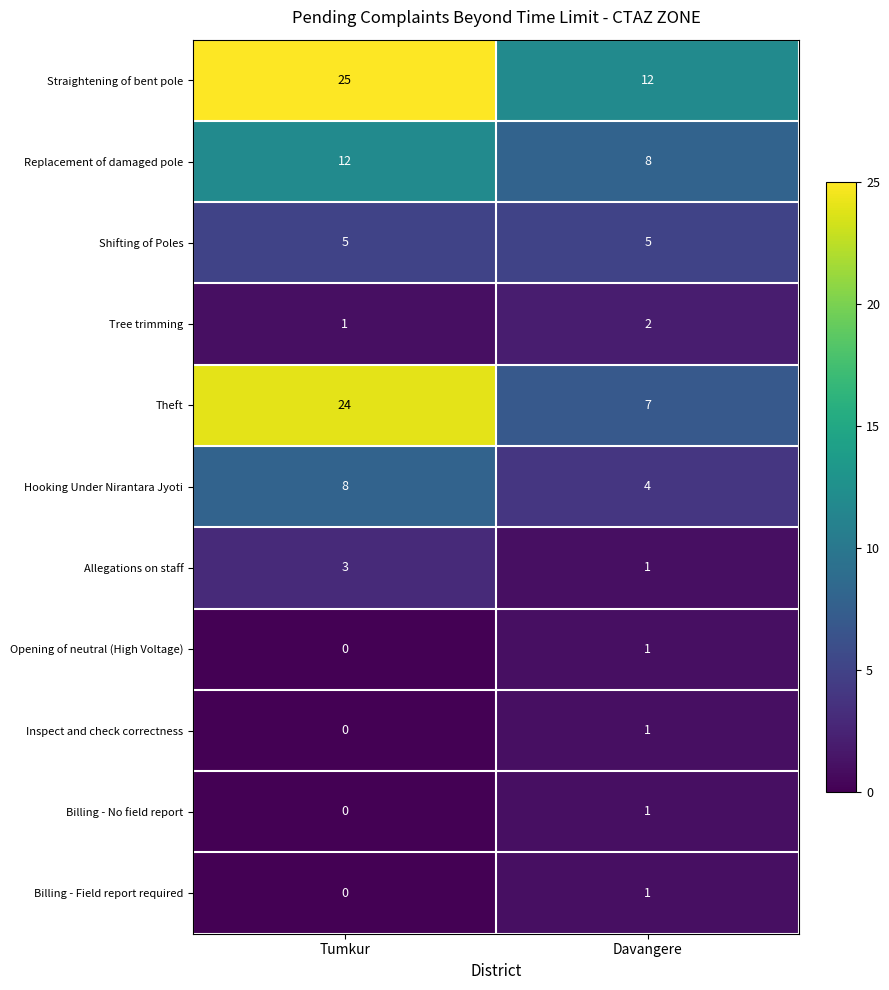

The Allegations on staff series shows 1 at Tumkur. True or false?

False